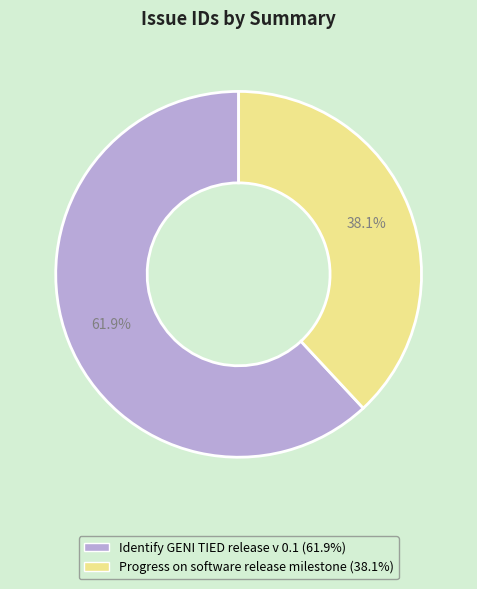

To the nearest percent, what is the difference between the largest and smallest slice percentages?

24%